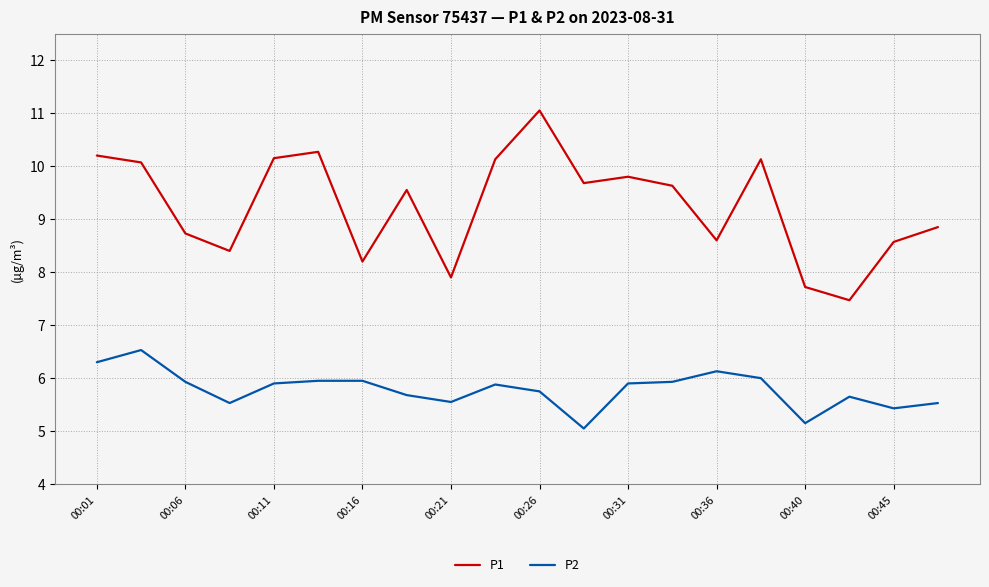

What is the minimum value for P1?

7.5